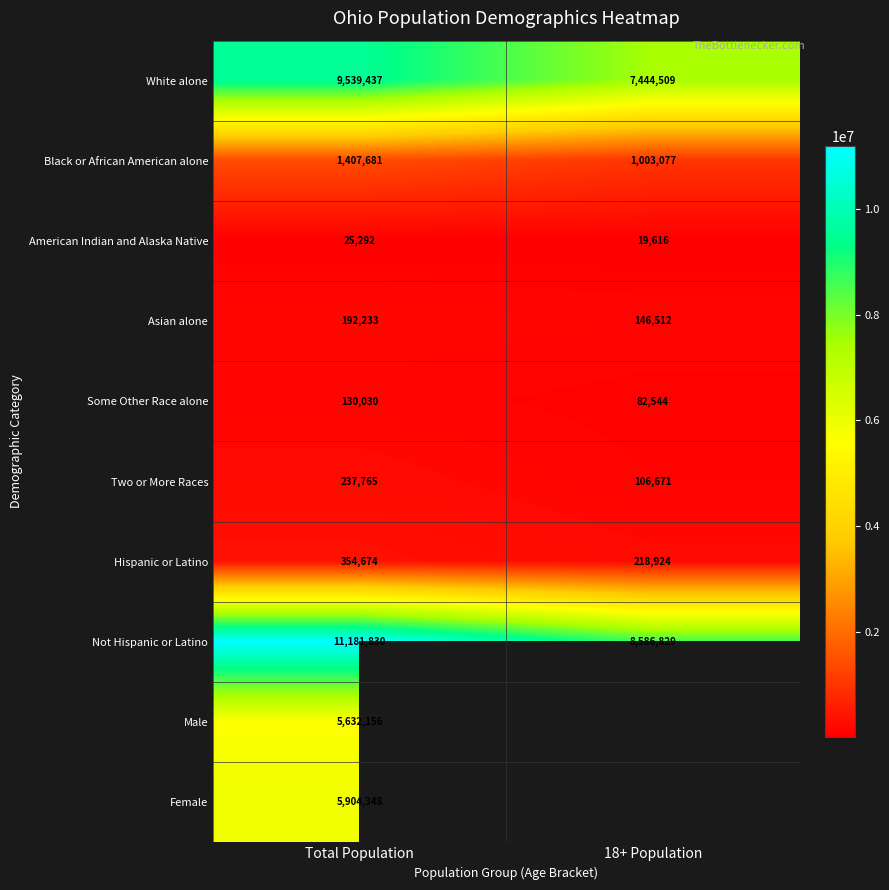

How many categories are shown in the chart?

2